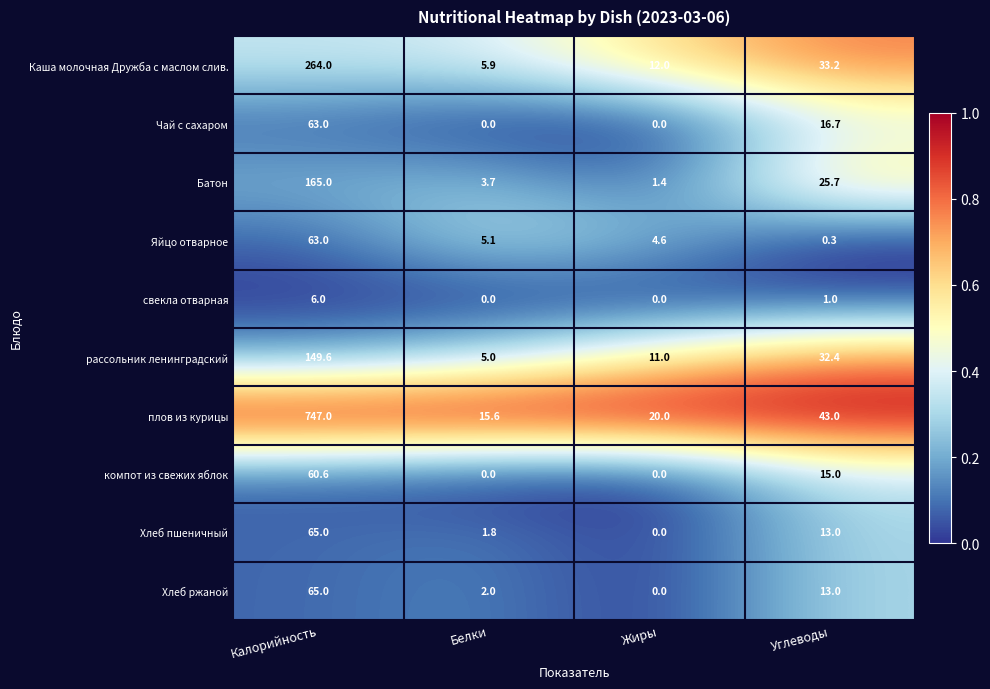

At which category is the sum across all series the highest?

Калорийность